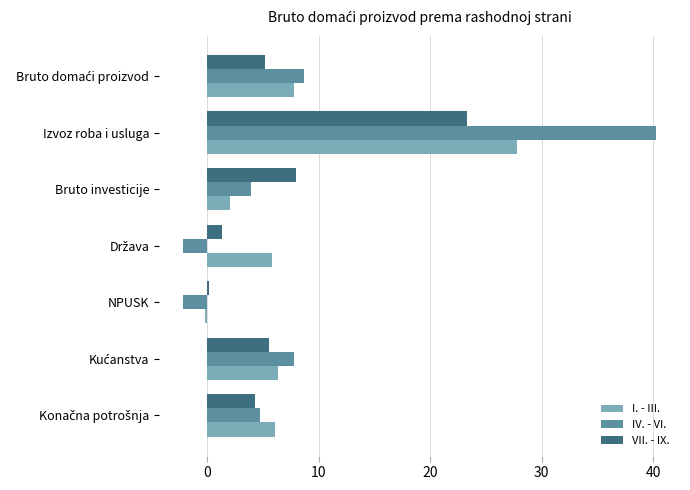

List the series in order of their peak value, highest first.

IV. - VI., I. - III., VII. - IX.